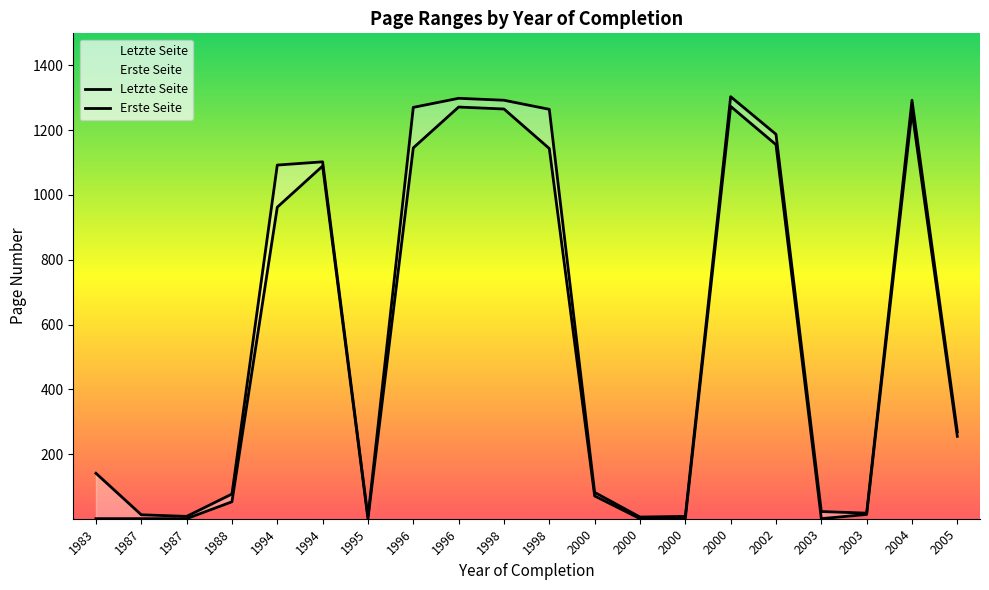

List the series in order of their overall mean, highest first.

Letzte Seite, Erste Seite